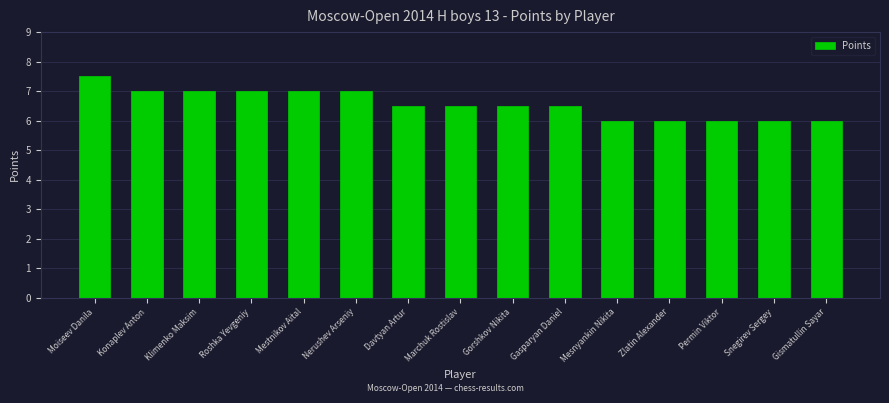

How many distinct data groups are displayed?

1